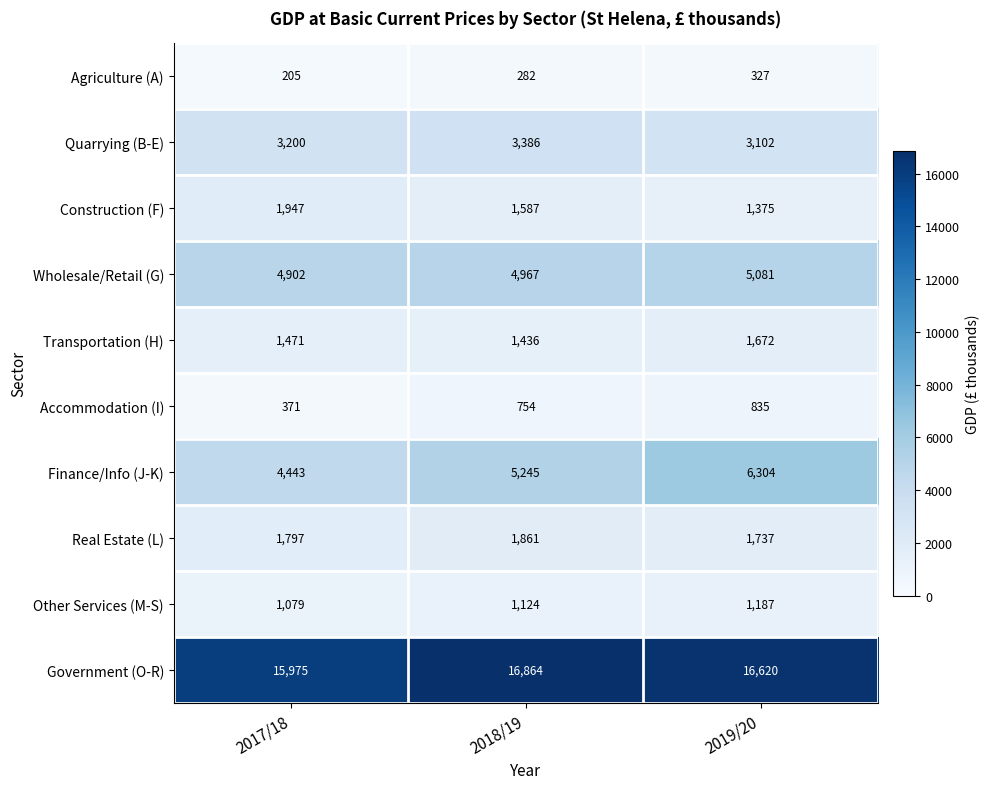

Reading right to left, extract all data points from this chart.

Agriculture (A): 327	282	205
Quarrying (B-E): 3102	3386	3200
Construction (F): 1375	1587	1947
Wholesale/Retail (G): 5081	4967	4902
Transportation (H): 1672	1436	1471
Accommodation (I): 835	754	371
Finance/Info (J-K): 6304	5245	4443
Real Estate (L): 1737	1861	1797
Other Services (M-S): 1187	1124	1079
Government (O-R): 16620	16864	15975